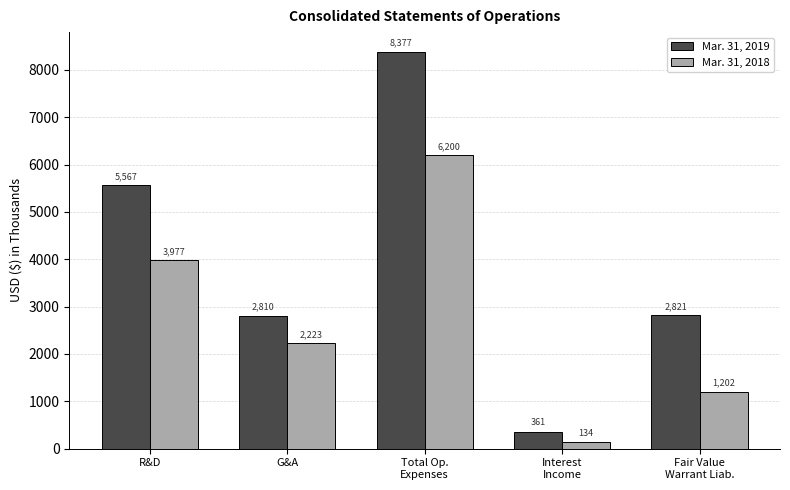

Is the value of Mar. 31, 2019 at G&A greater than the value of Mar. 31, 2018 at Total Op.
Expenses?

No